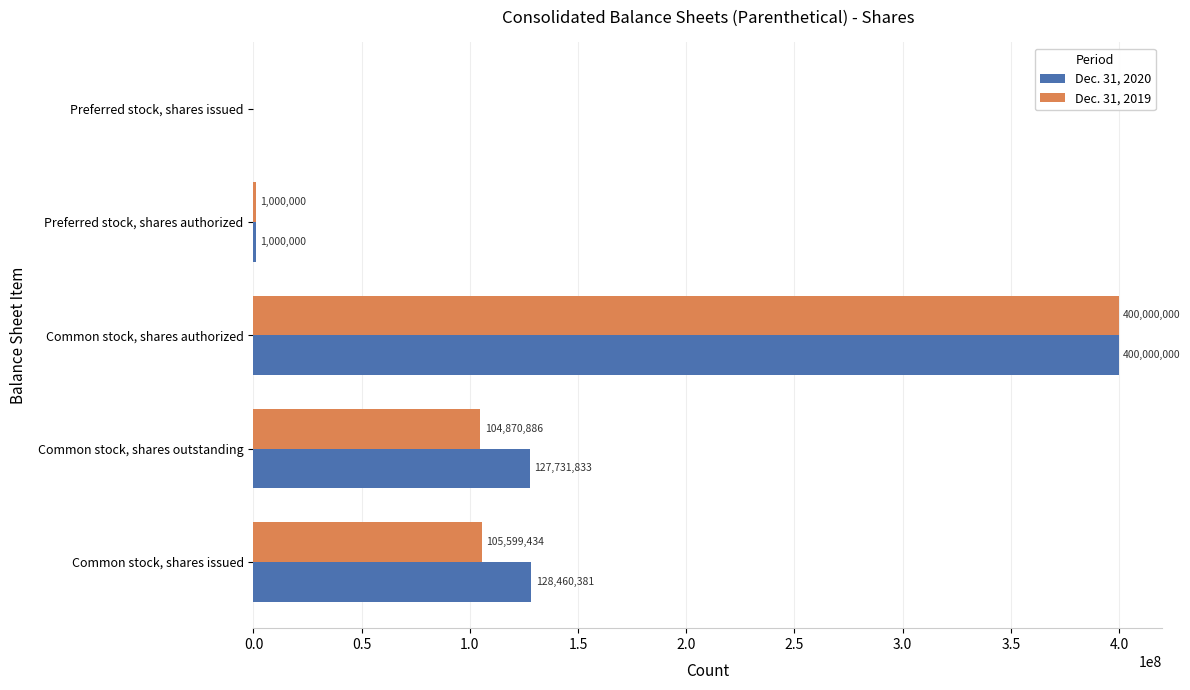

What is the maximum value for Dec. 31, 2020?

400000000